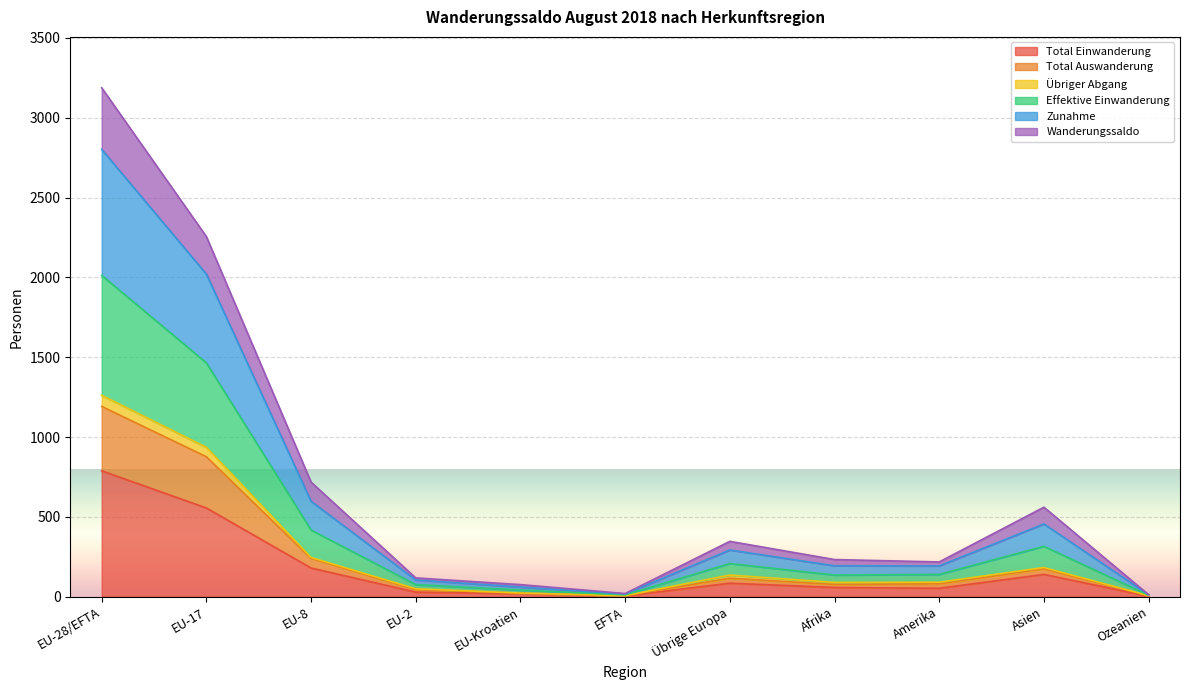

Which series has the largest total across all categories?

Effektive Einwanderung